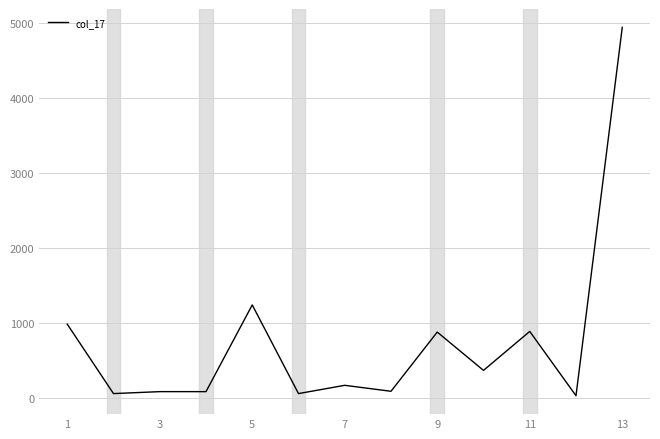

Is this an area chart (filled region under the line)?

No